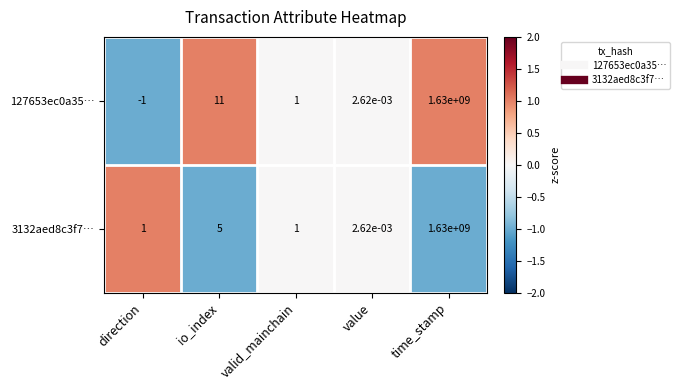

At how many categories does at least one series exceed 0?

5